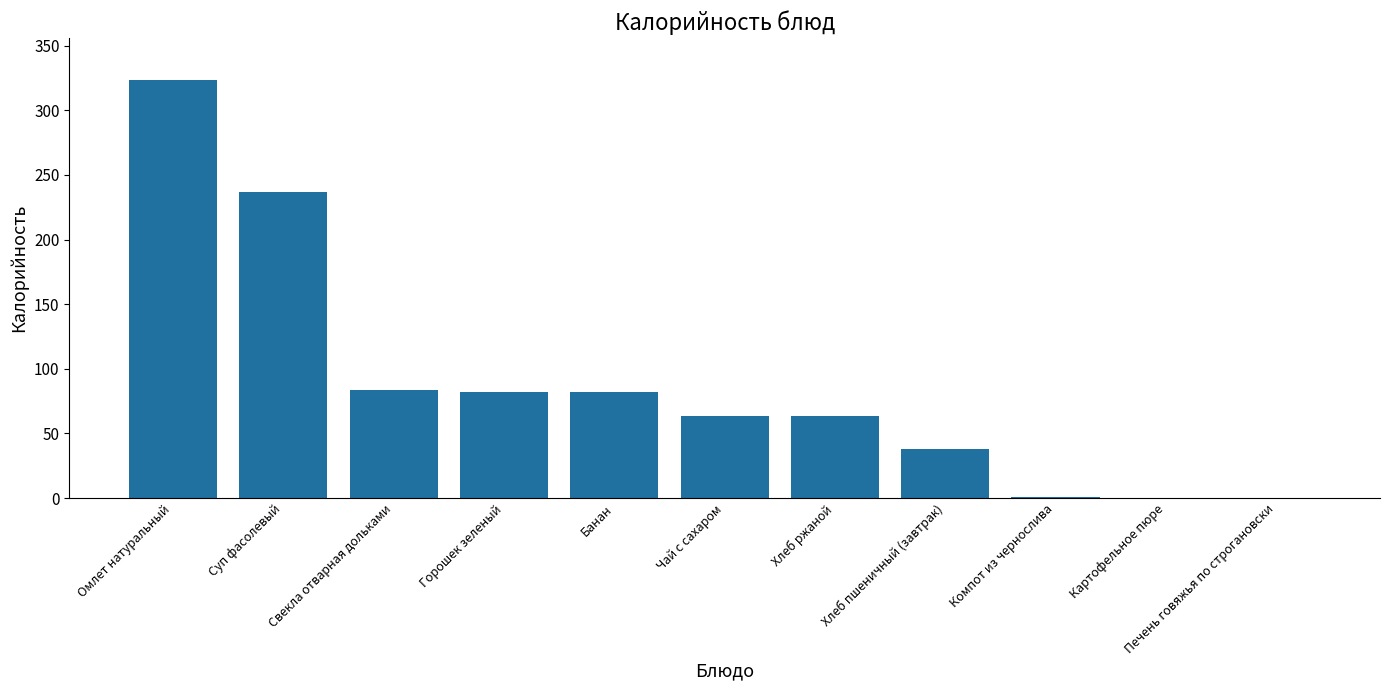

What is the change in value from Омлет натуральный to Печень говяжья по строгановски?

-323.4